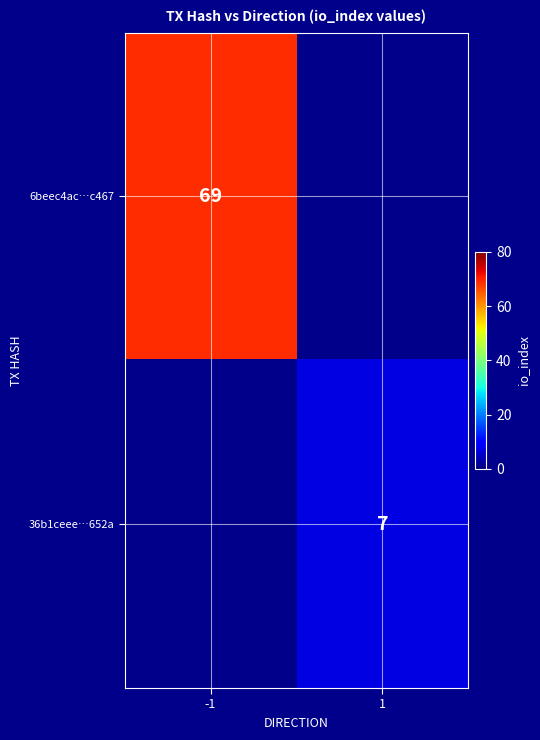

Is the value of 6beec4ac…c467 at -1 greater than the value of 36b1ceee…652a at 1?

Yes